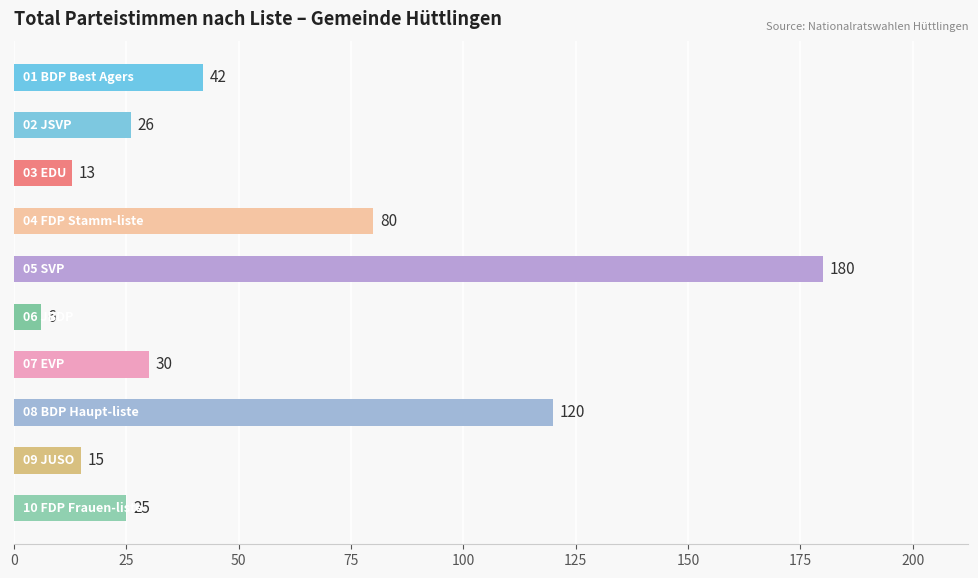

Does the chart contain any negative values?

No